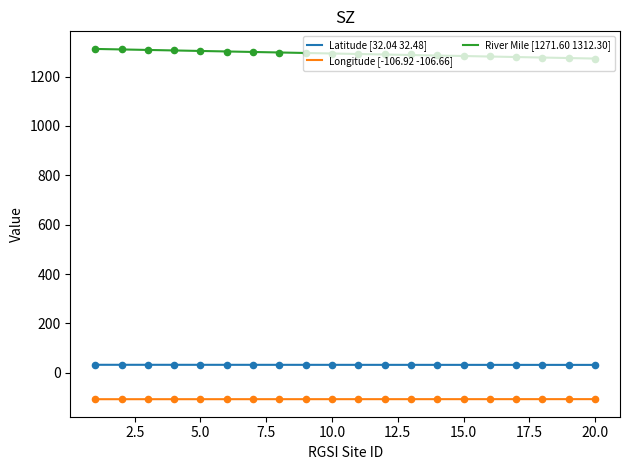

Which series has the widest spread of Y values?

River Mile [1271.60 1312.30]